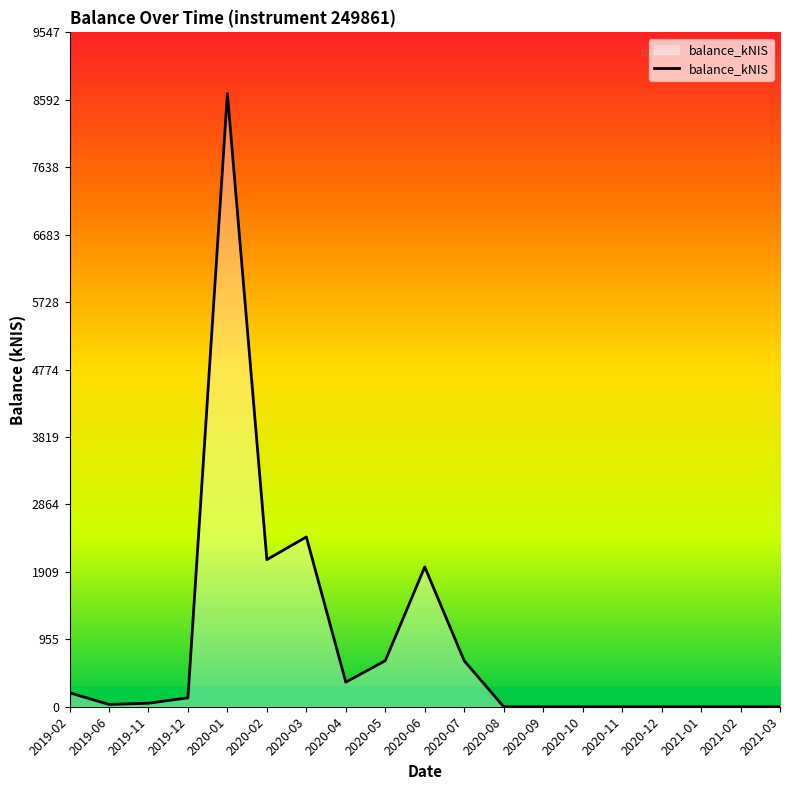

What is the sum of all values?

17201.9